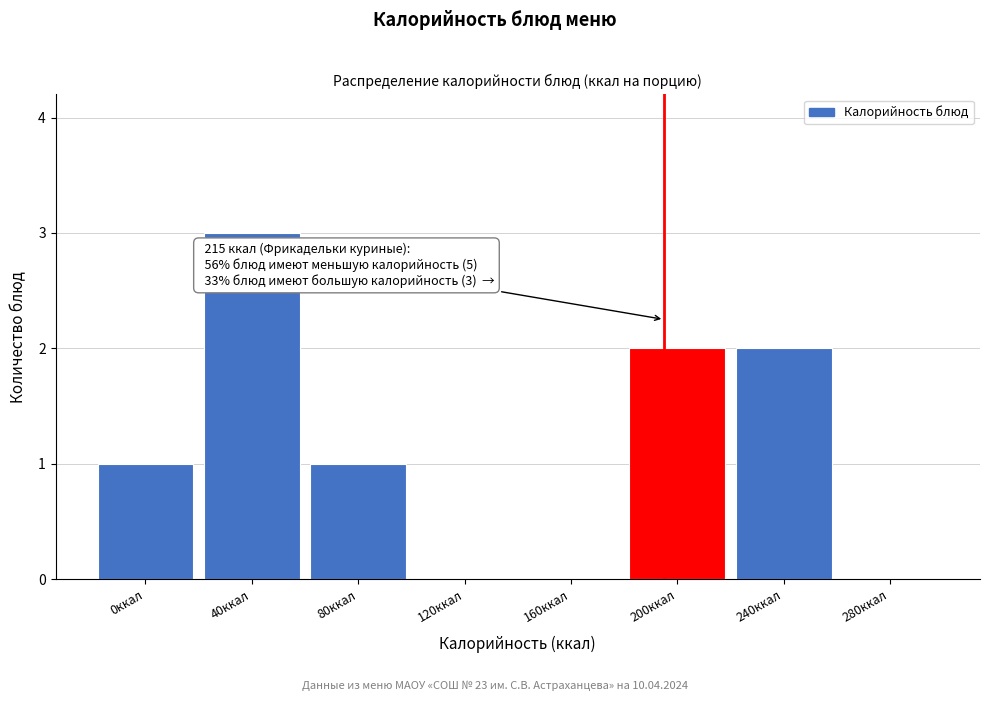

Reading left to right, extract all data points from this chart.

0ккал=1	40ккал=3	80ккал=1	120ккал=0	160ккал=0	200ккал=2	240ккал=2	280ккал=0